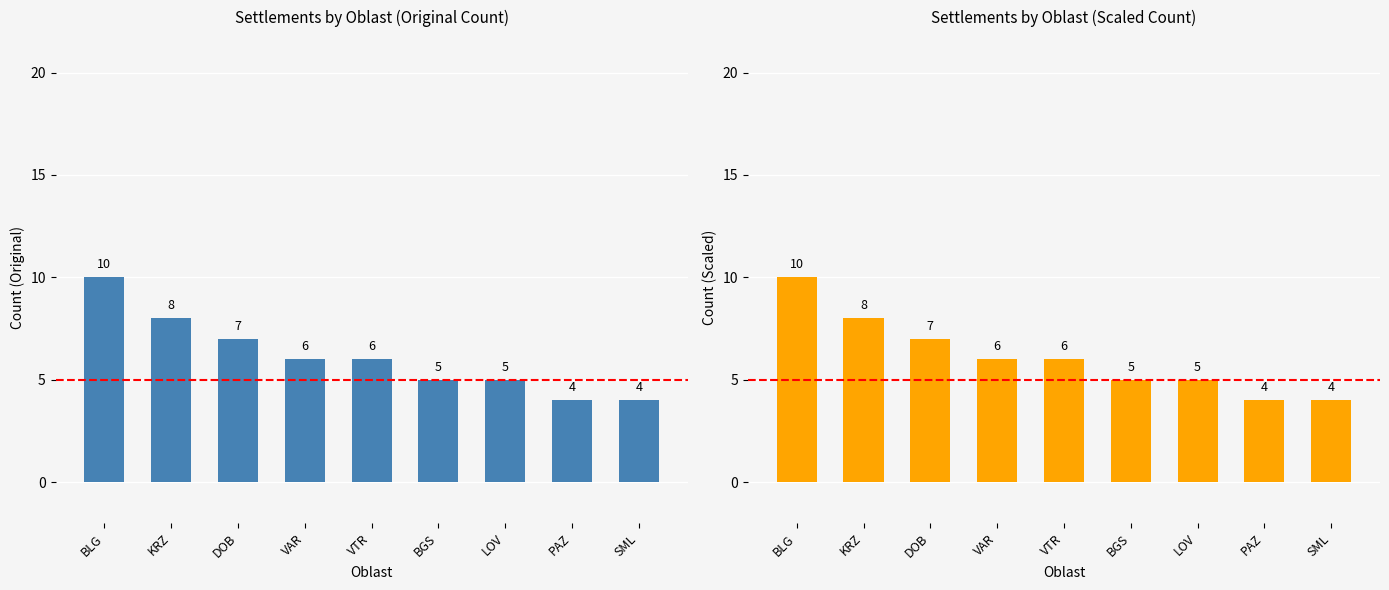

How many values are between 5 and 7?

5